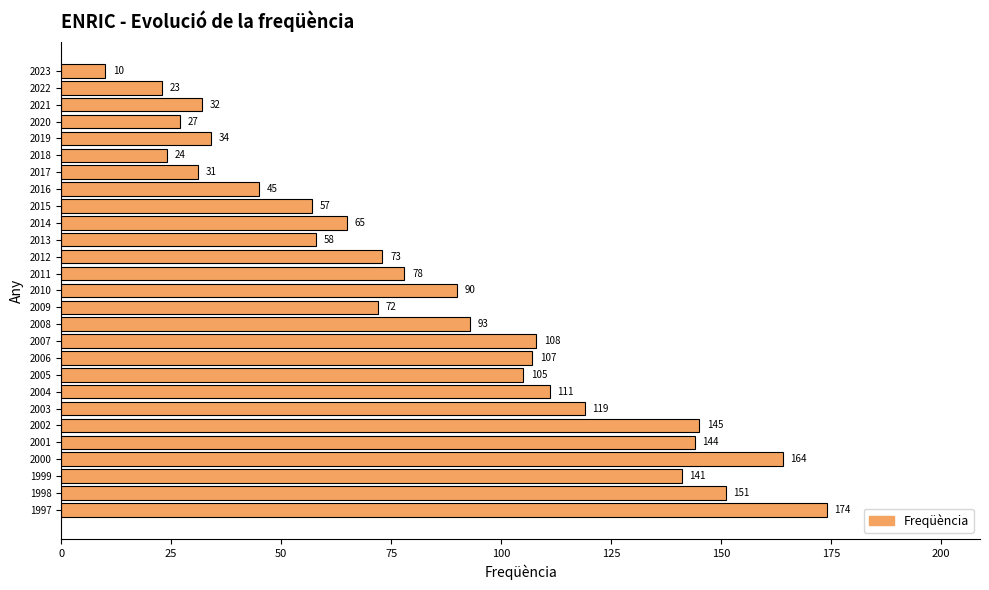

What is the minimum value shown in the chart?

10